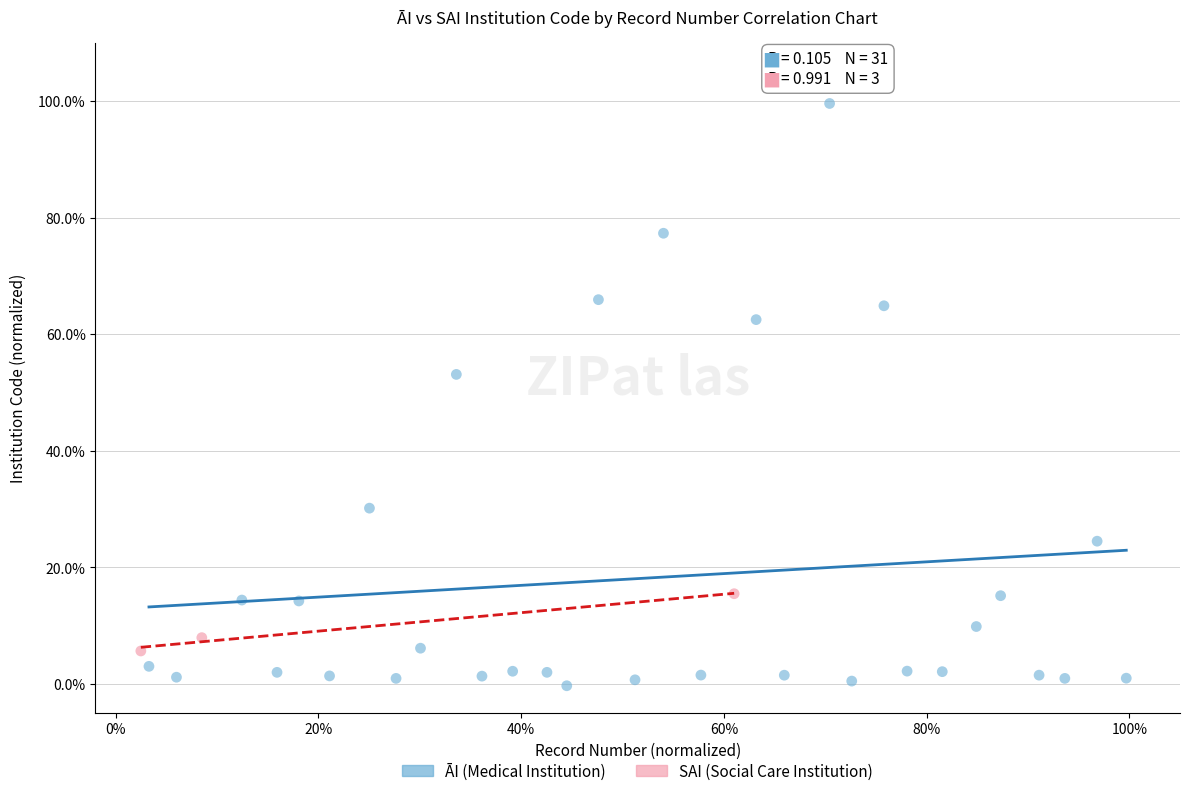

Which series contains the highest Y value?

ĀI (Medical Institution)